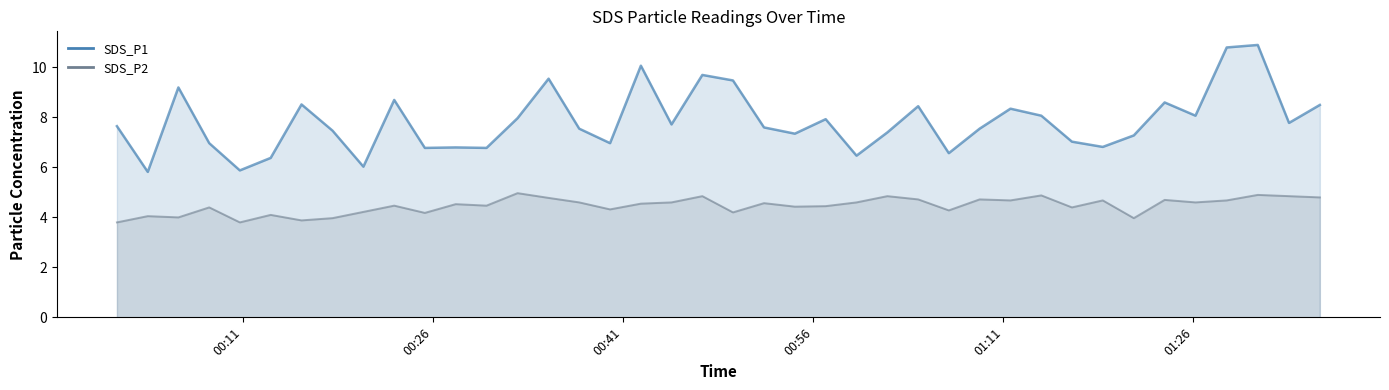

Which series has the largest range (max minus min)?

SDS_P1